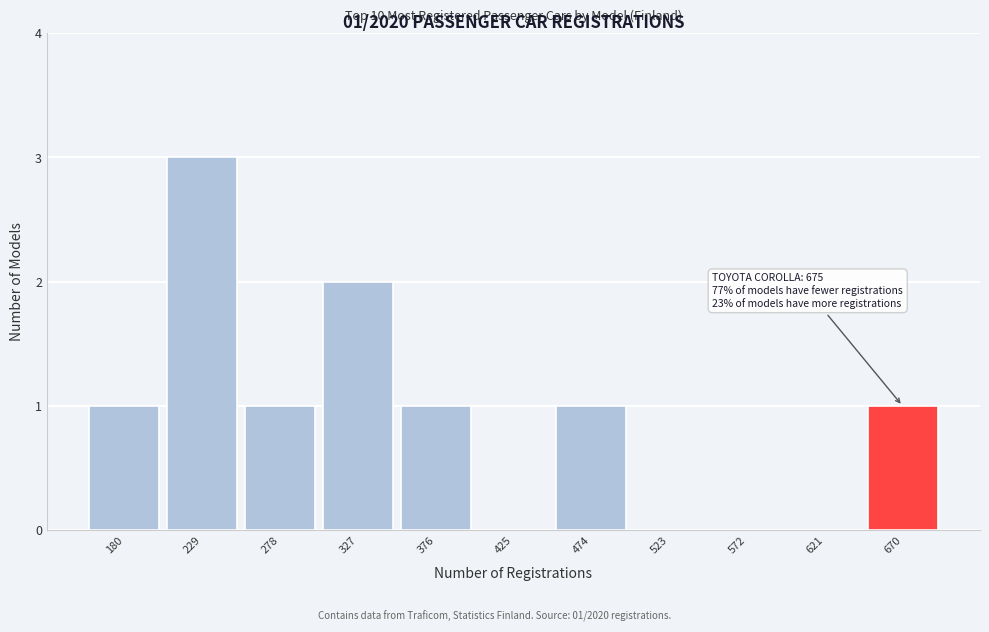

Reading right to left, list all the values displayed in this chart.

670=1	621=0	572=0	523=0	474=1	425=0	376=1	327=2	278=1	229=3	180=1